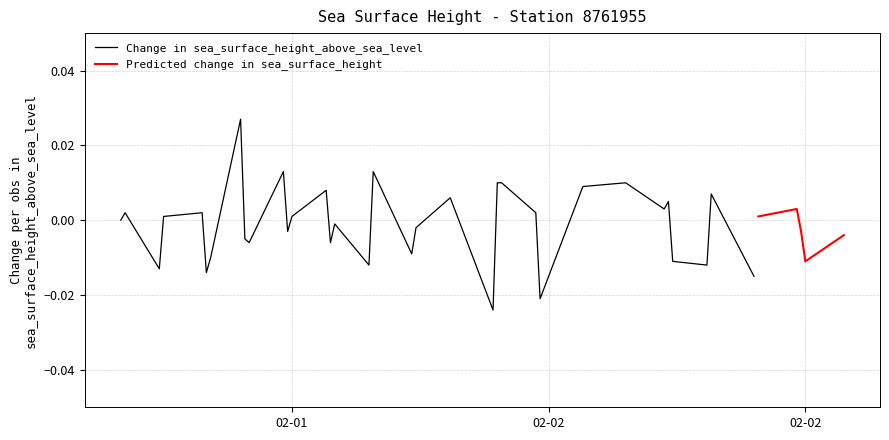

List the labels in order of value, smallest first.

2016-02-02T09:54:00Z, 2016-02-02T09:00:00Z, 2016-02-01T19:06:00Z, 2016-02-02T07:48:00Z, 2016-02-02T07:54:00Z, 2016-02-02T08:54:00Z, 2016-02-02T01:42:00Z, 2016-02-02T02:48:00Z, 2016-02-02T08:48:00Z, 2016-02-02T06:42:00Z, 2016-02-01T19:00:00Z, 2016-02-02T01:48:00Z, 2016-02-02T03:48:00Z, 2016-02-02T06:48:00Z, 2016-02-01T20:00:00Z, 2016-02-01T22:48:00Z, 2016-02-01T23:54:00Z, 2016-02-01T23:48:00Z, 2016-02-02T05:54:00Z, 2016-02-01T17:54:00Z, 2016-02-01T18:00:00Z, 2016-02-01T19:54:00Z, 2016-02-02T01:54:00Z, 2016-02-02T04:48:00Z, 2016-02-01T18:54:00Z, 2016-02-02T00:42:00Z, 2016-02-02T02:42:00Z, 2016-02-01T20:54:00Z, 2016-02-02T05:42:00Z, 2016-02-01T19:48:00Z, 2016-02-01T21:00:00Z, 2016-02-02T00:48:00Z, 2016-02-01T22:00:00Z, 2016-02-01T20:48:00Z, 2016-02-01T21:54:00Z, 2016-02-01T22:54:00Z, 2016-02-02T05:48:00Z, 2016-02-01T17:00:00Z, 2016-02-01T17:06:00Z, 2016-02-01T21:48:00Z